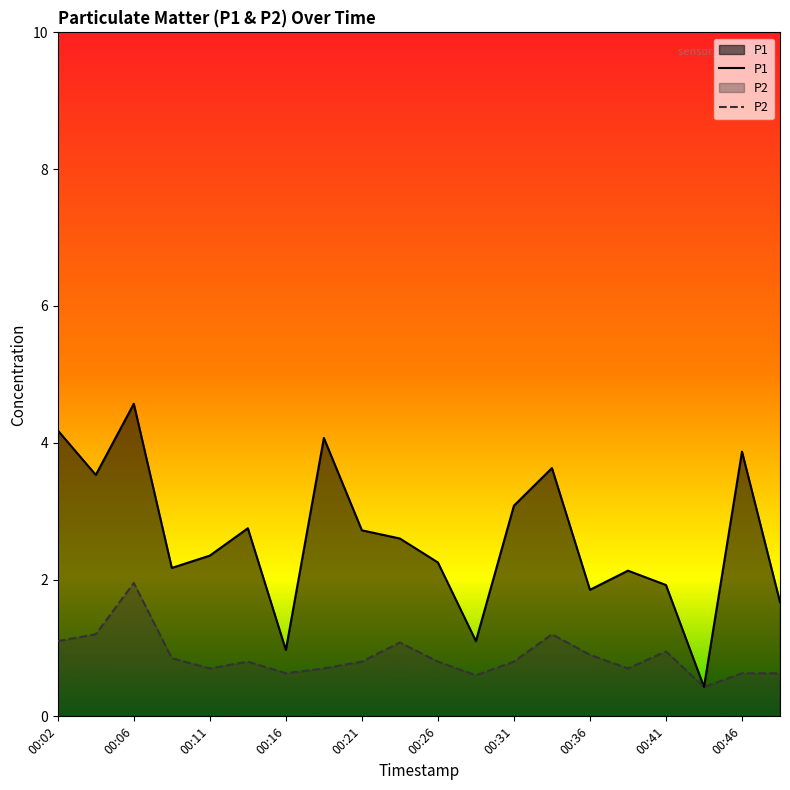

True or false: P1 and P2 cross at least once.

False